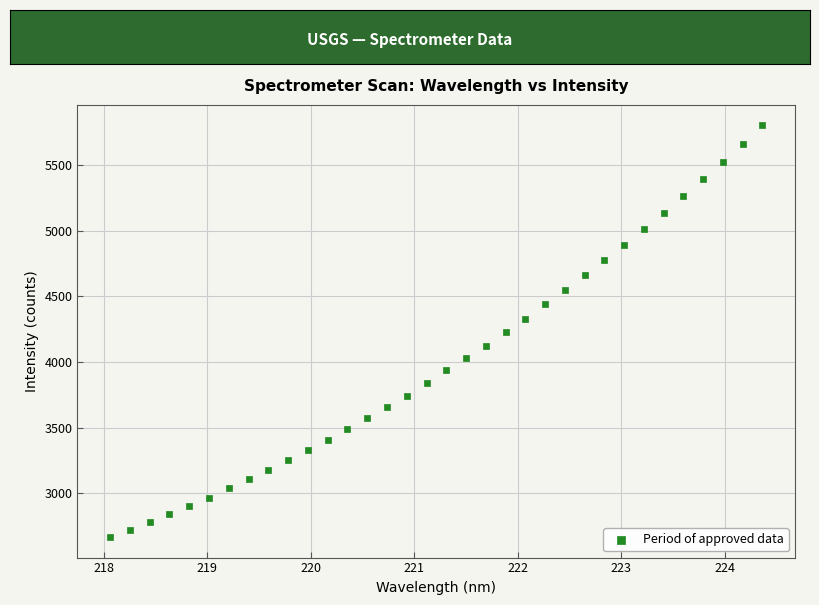

What is the range of X values (max minus min)?

6.3